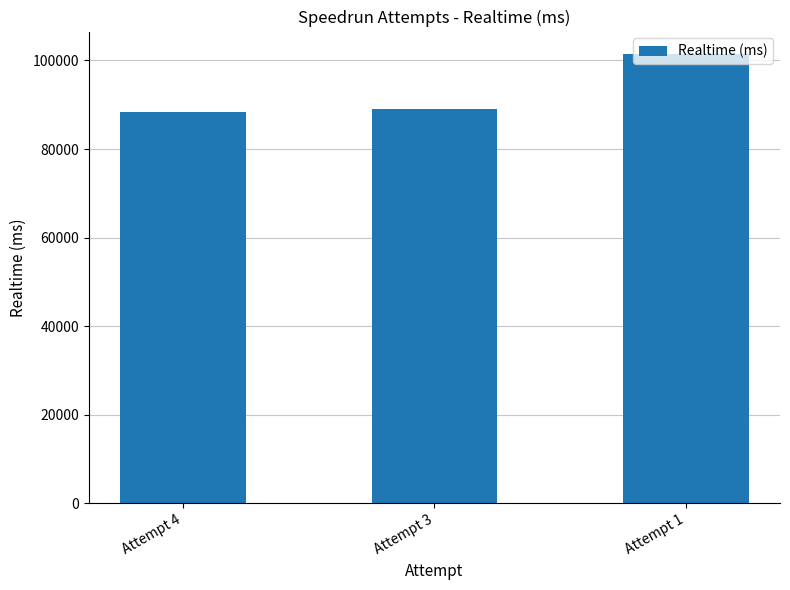

Is it true that the value at Attempt 4 is 88322?

True